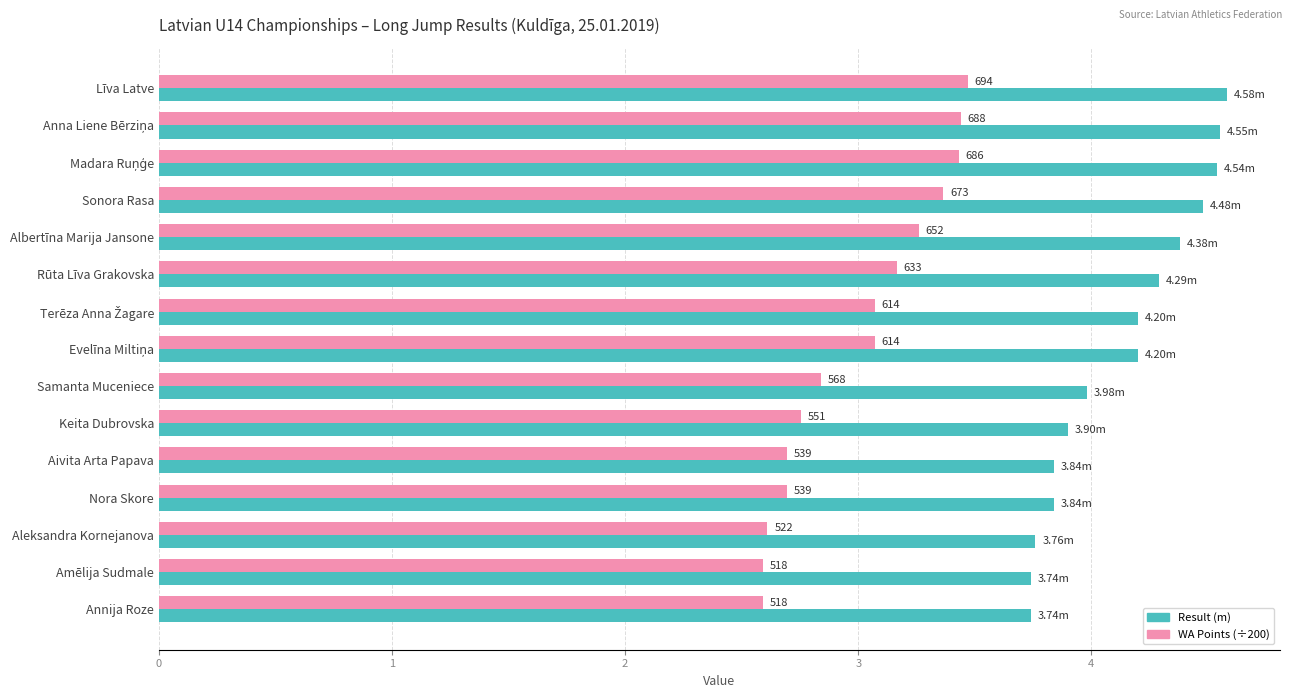

What are all the series names shown in the legend?

Result (m), WA Points (÷200)